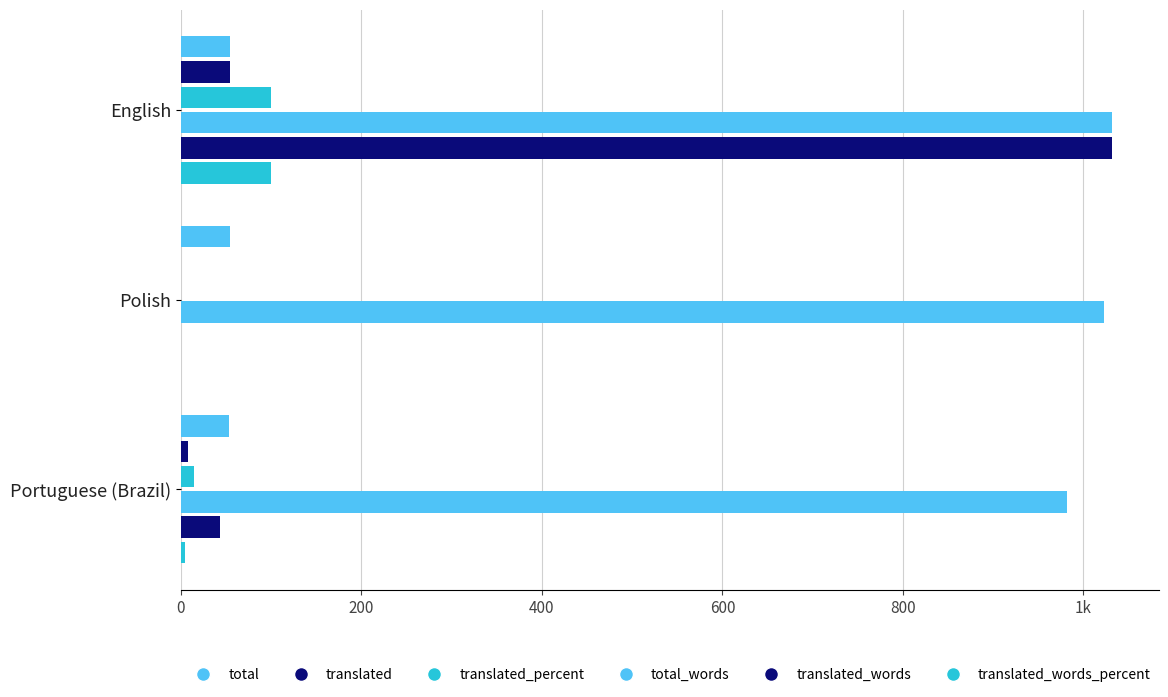

List the series in order of their peak value, lowest first.

total, translated, translated_percent, translated_words_percent, total_words, translated_words